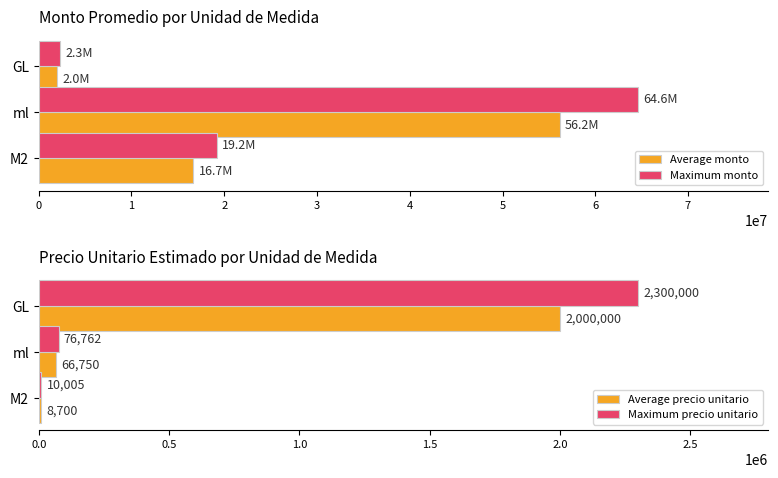

What is the maximum value shown in the chart?

64612462.5